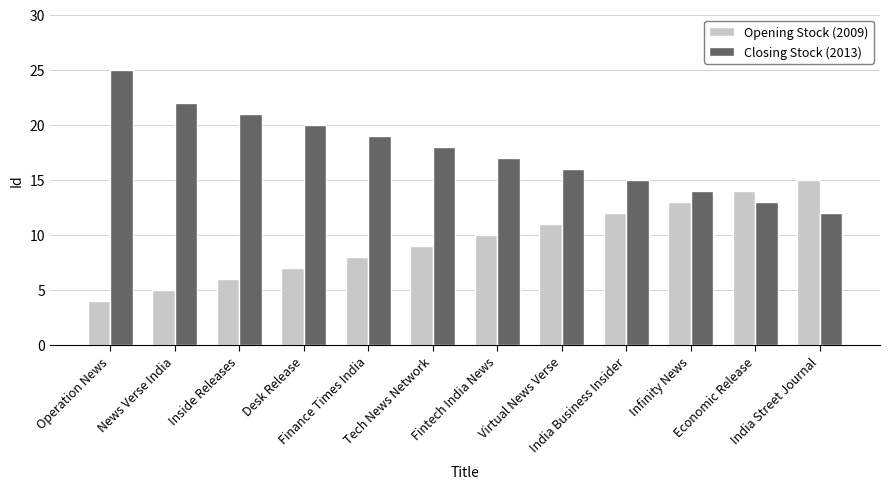

Reading right to left, list all the values displayed in this chart.

Opening Stock (2009): India Street Journal=15	Economic Release=14	Infinity News=13	India Business Insider=12	Virtual News Verse=11	Fintech India News=10	Tech News Network=9	Finance Times India=8	Desk Release=7	Inside Releases=6	News Verse India=5	Operation News=4
Closing Stock (2013): India Street Journal=12	Economic Release=13	Infinity News=14	India Business Insider=15	Virtual News Verse=16	Fintech India News=17	Tech News Network=18	Finance Times India=19	Desk Release=20	Inside Releases=21	News Verse India=22	Operation News=25